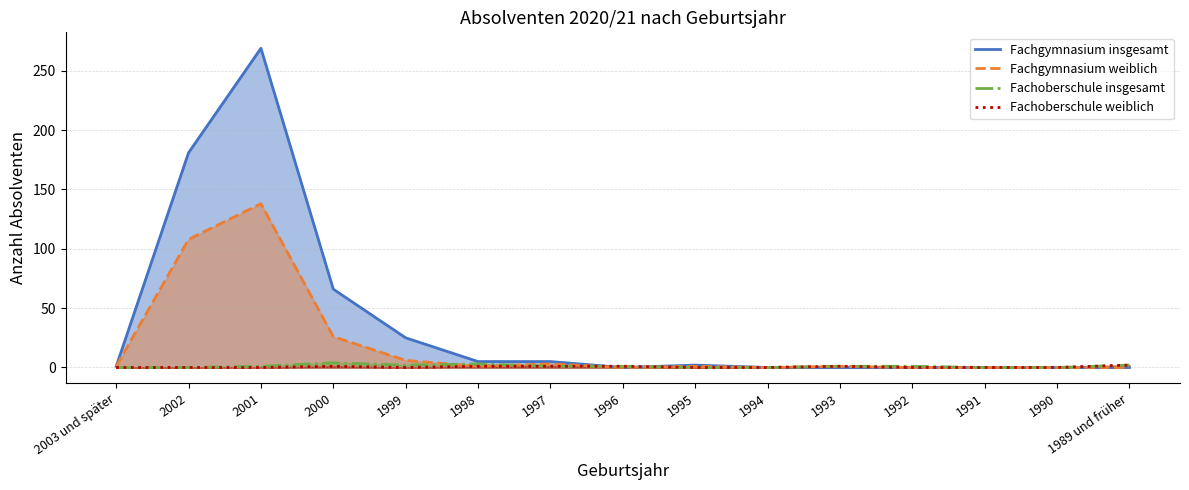

At which category is the sum across all series the highest?

2001